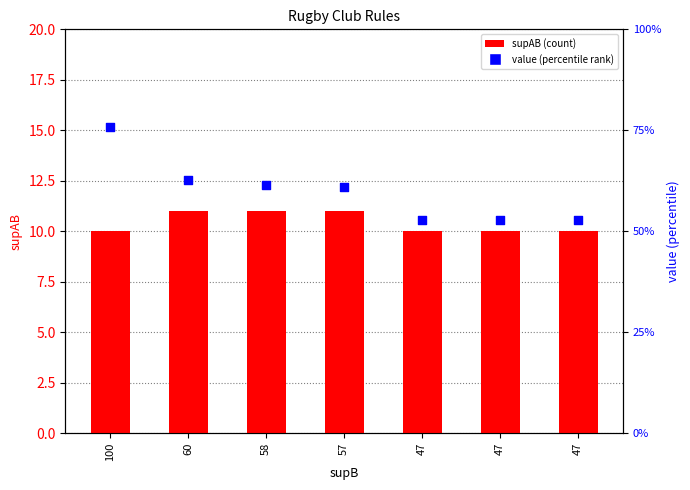

Is the value of supAB at 100 greater than the value of value at 47?

Yes